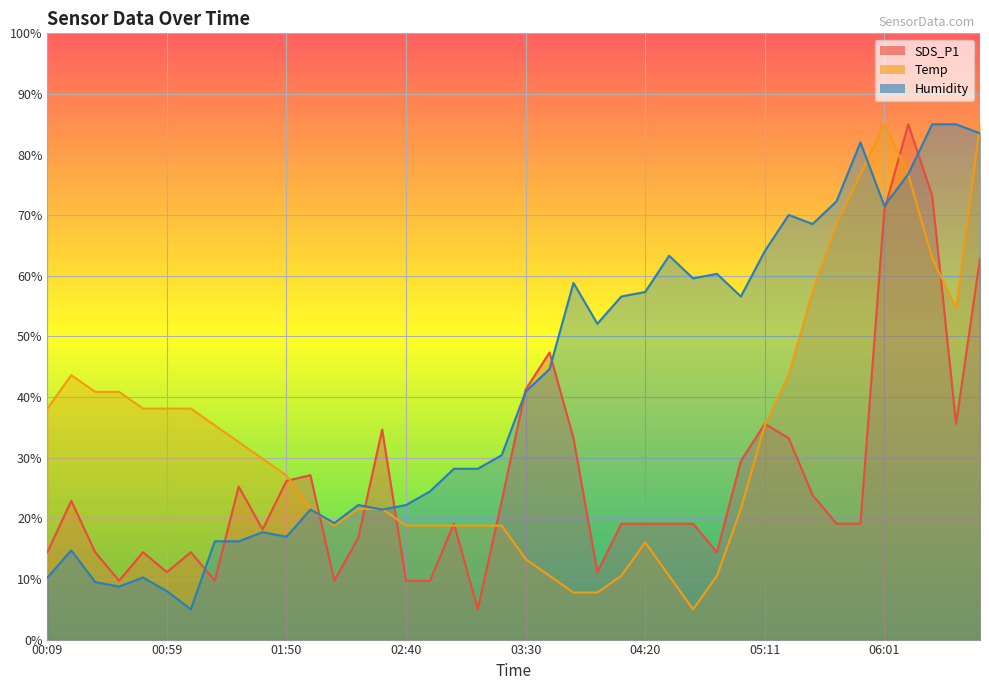

Does the chart display data point markers on the line(s)?

No